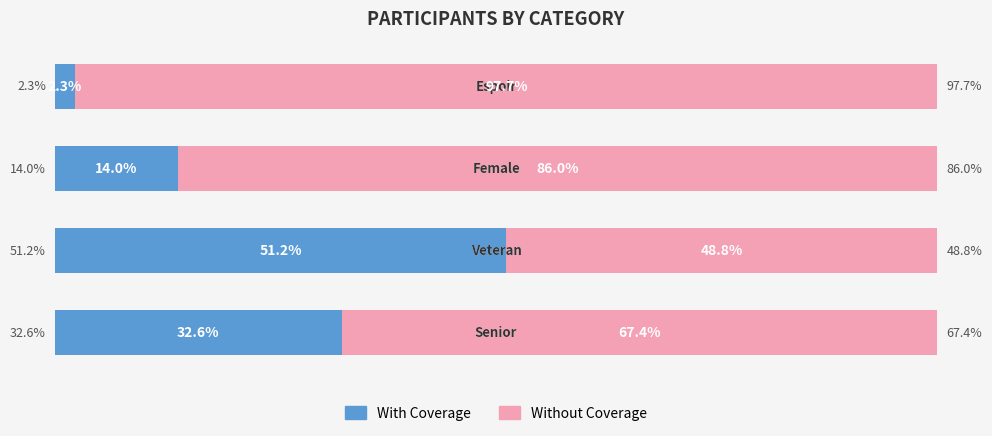

Which series has the largest total across all categories?

Without Coverage